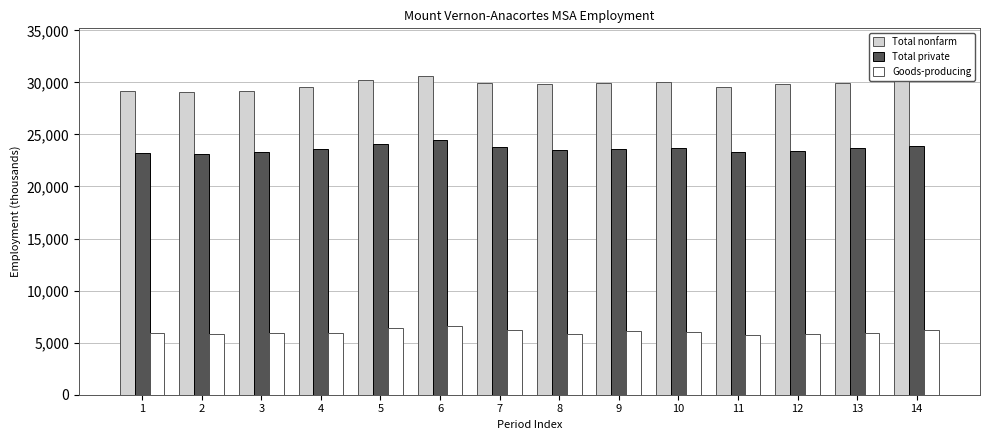

What is the sum of all Total private values?

330700